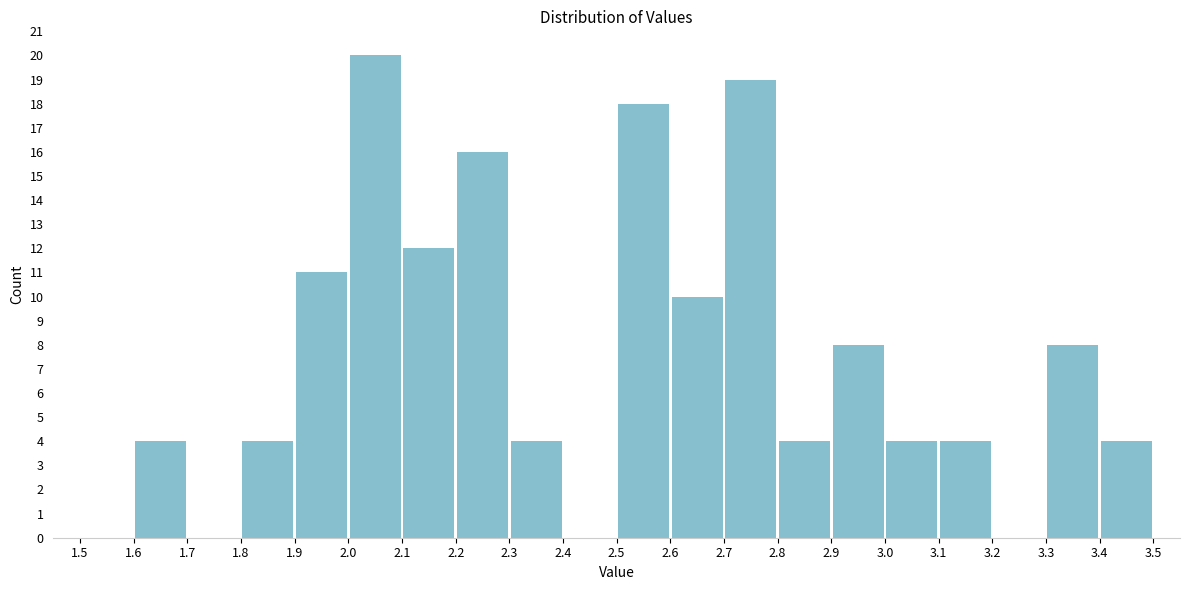

Over which range of the x-axis is the bar tallest?

2.0 to 2.1